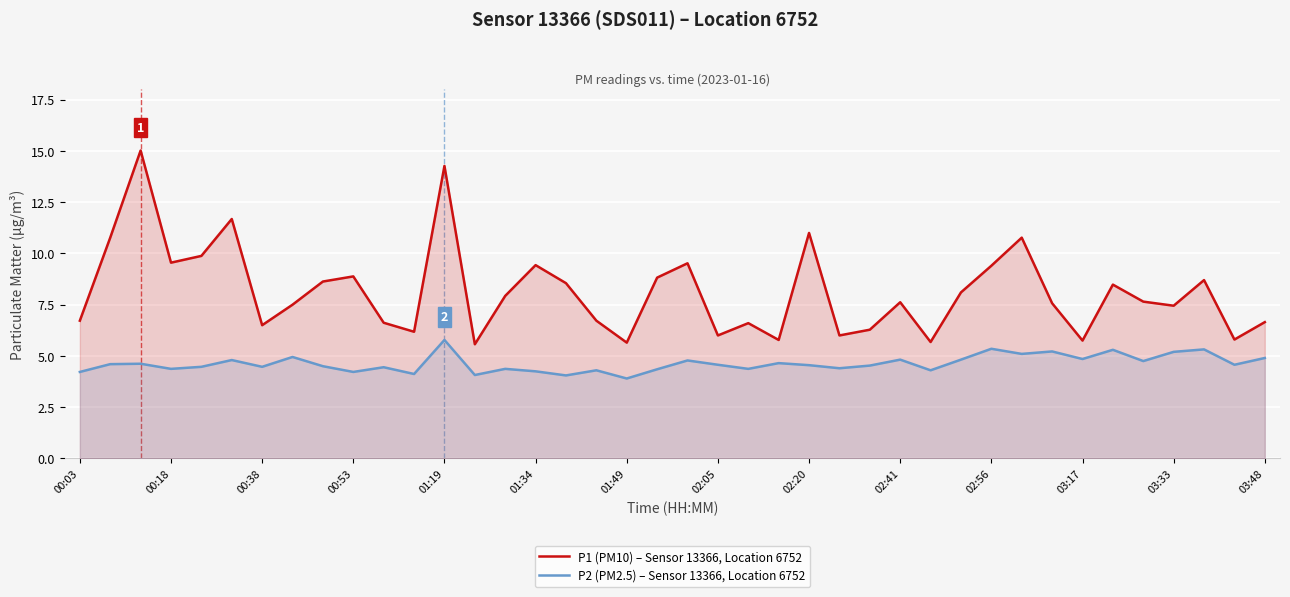

What is the sum of all P2 (PM2.5) – Sensor 13366, Location 6752 values?

185.2